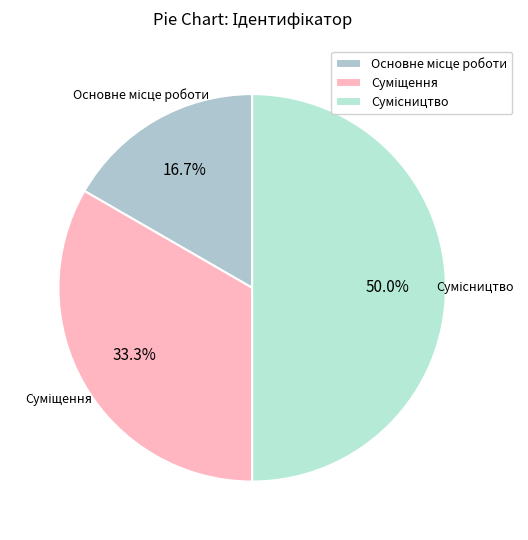

Count the number of slices in the pie.

3